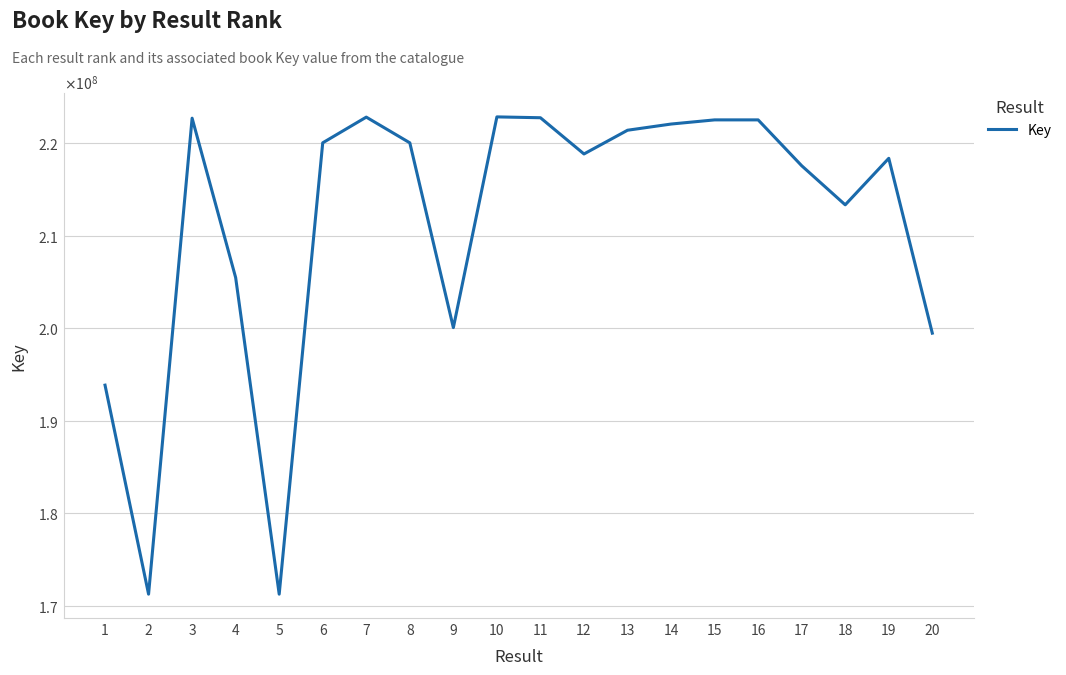

Does the chart have visible grid lines?

Yes